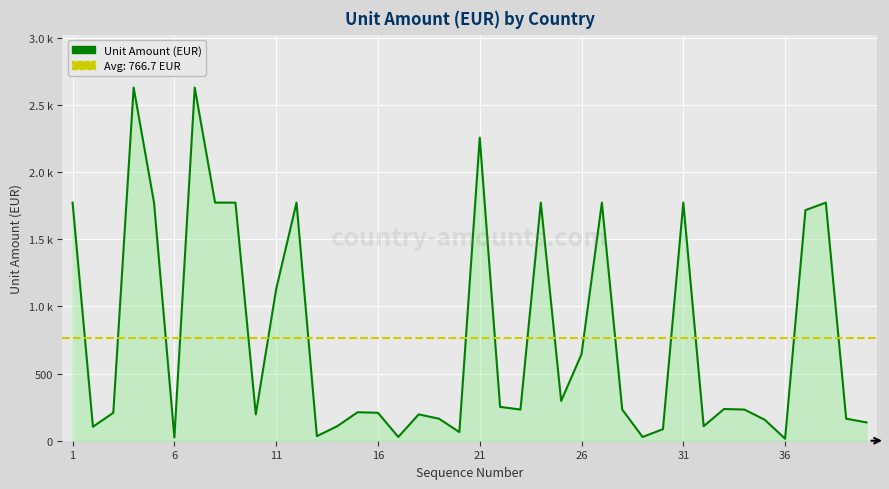

Reading right to left, extract all data points from this chart.

136	164	1772	1716	15	156	232	236	108	1772	86	28	232	1772	644	296	1772	232	252	2256	64	164	196	28	208	212	108	34	1772	1128	196	1772	1772	2628	24	1772	2628	208	104	1772